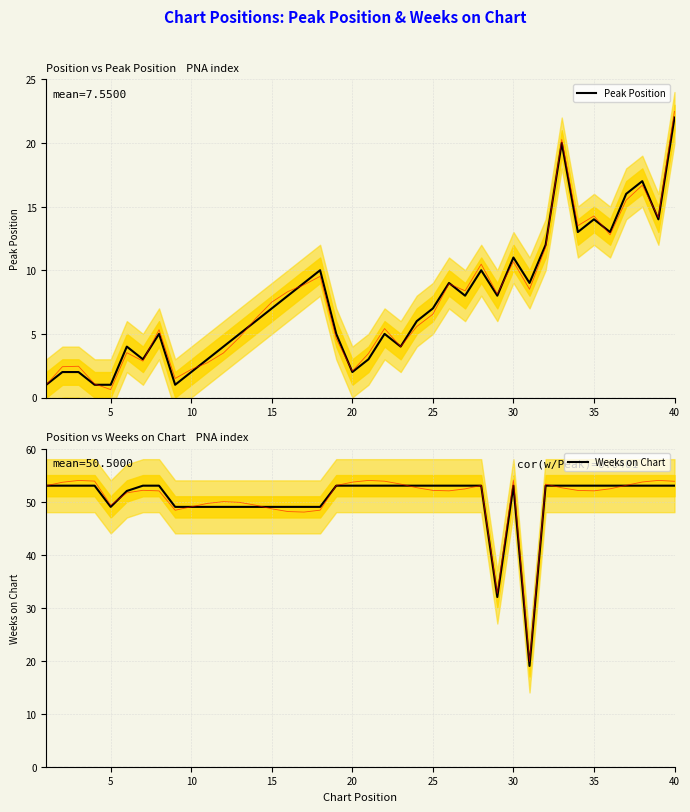

How many lines are shown in the chart?

2